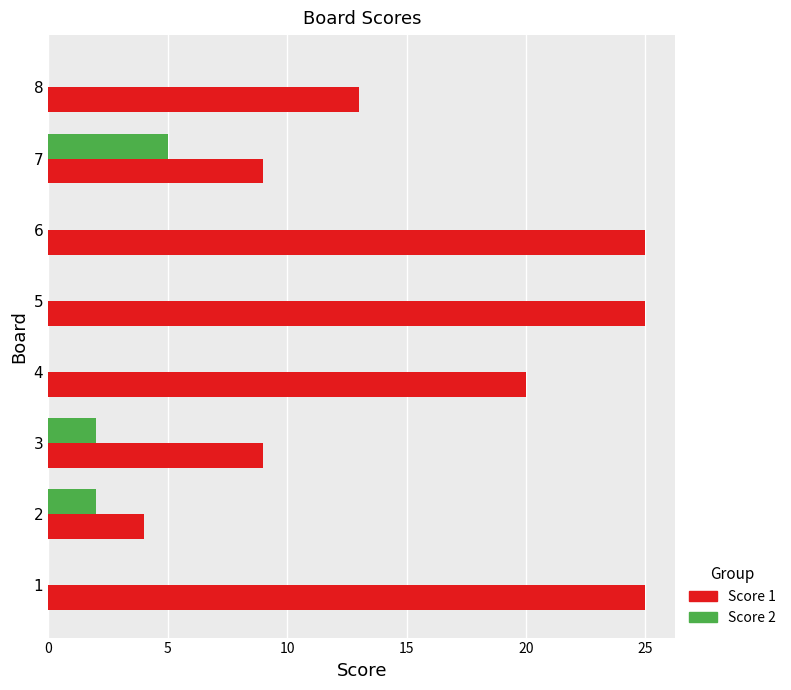

Which series has the largest total across all categories?

Score 1